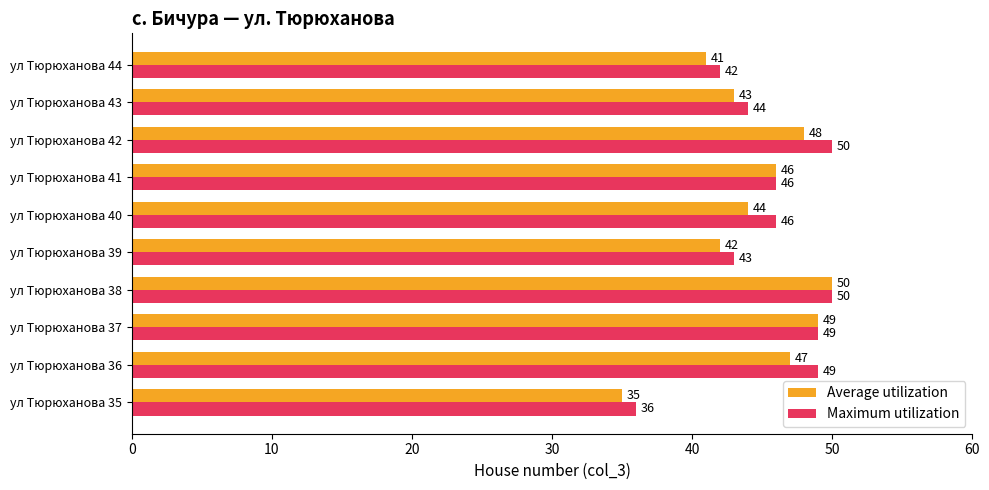

Between ул Тюрюханова 37 and ул Тюрюханова 44, which series saw the biggest shift?

Average utilization